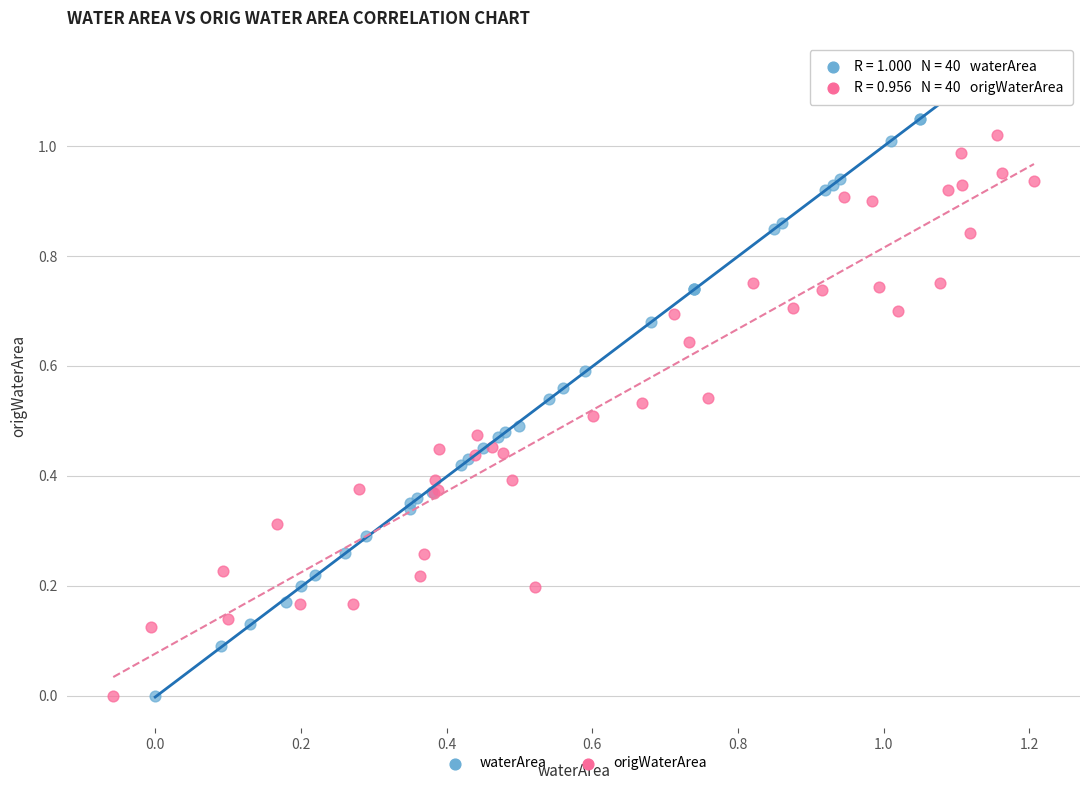

Which series contains the highest Y value?

waterArea